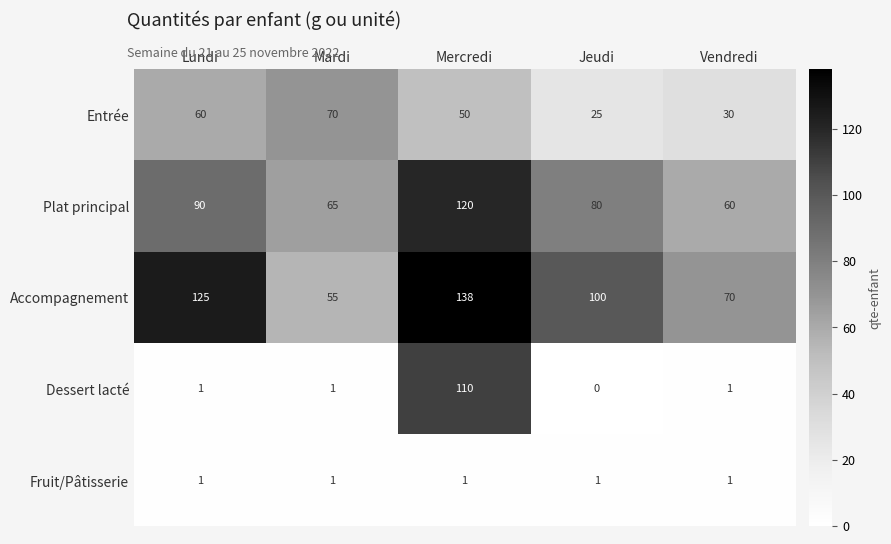

At Jeudi, list the series in order from largest to smallest.

Accompagnement, Plat principal, Entrée, Fruit/Pâtisserie, Dessert lacté